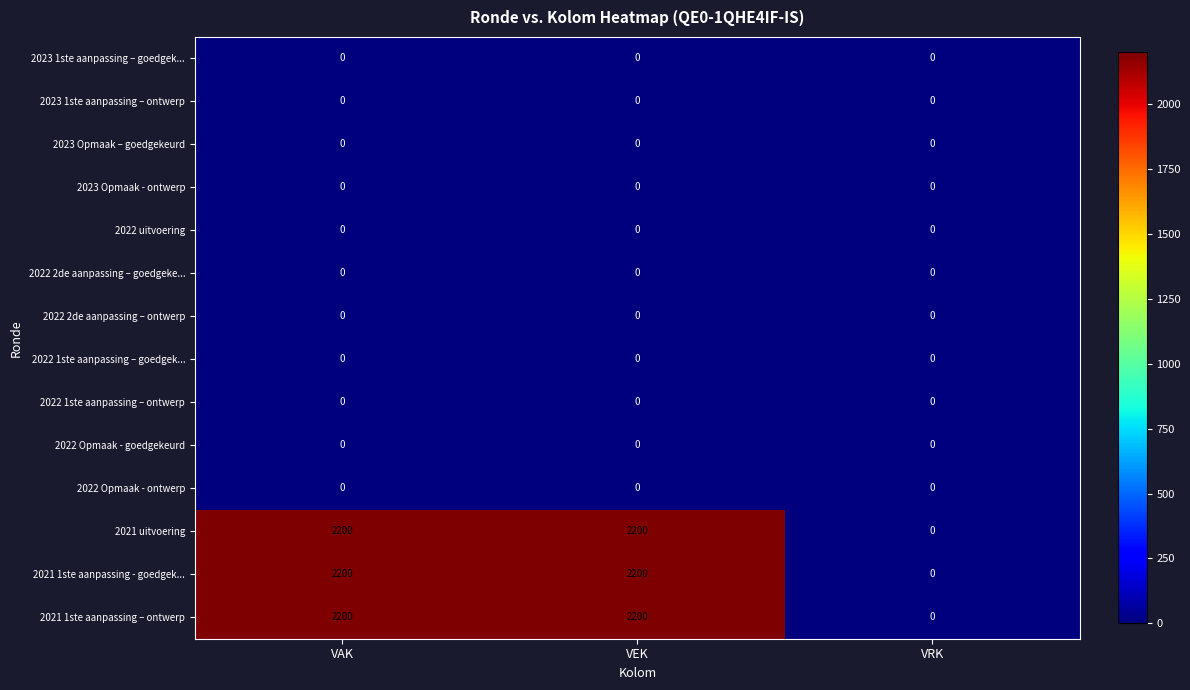

What is the maximum value shown in the chart?

2200